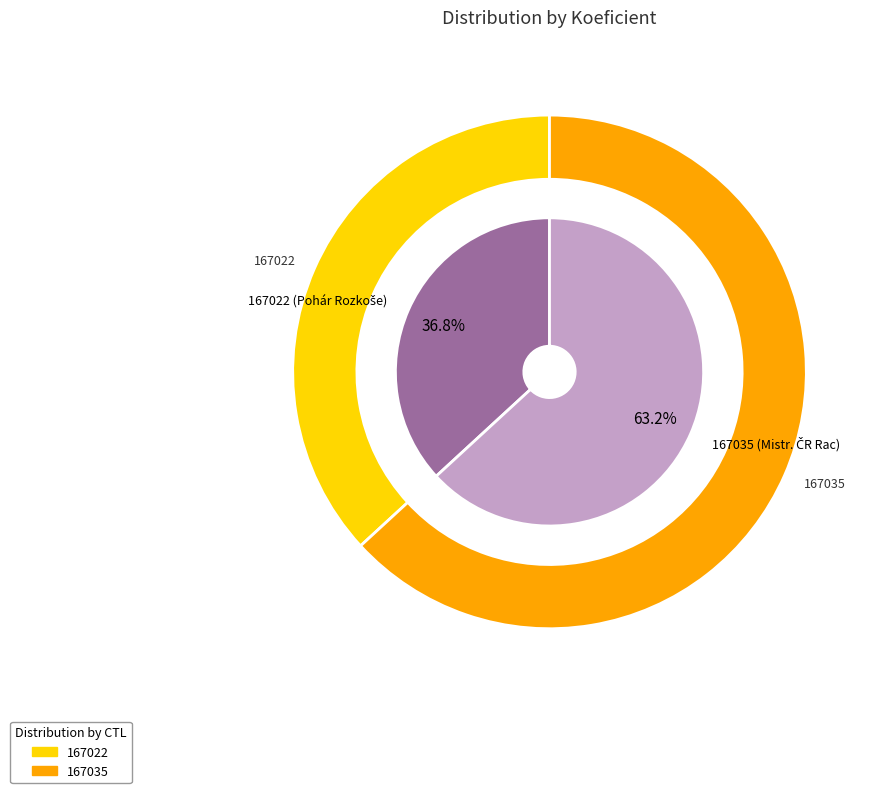

What is the total percentage of 167035 and 167022?

100.0%